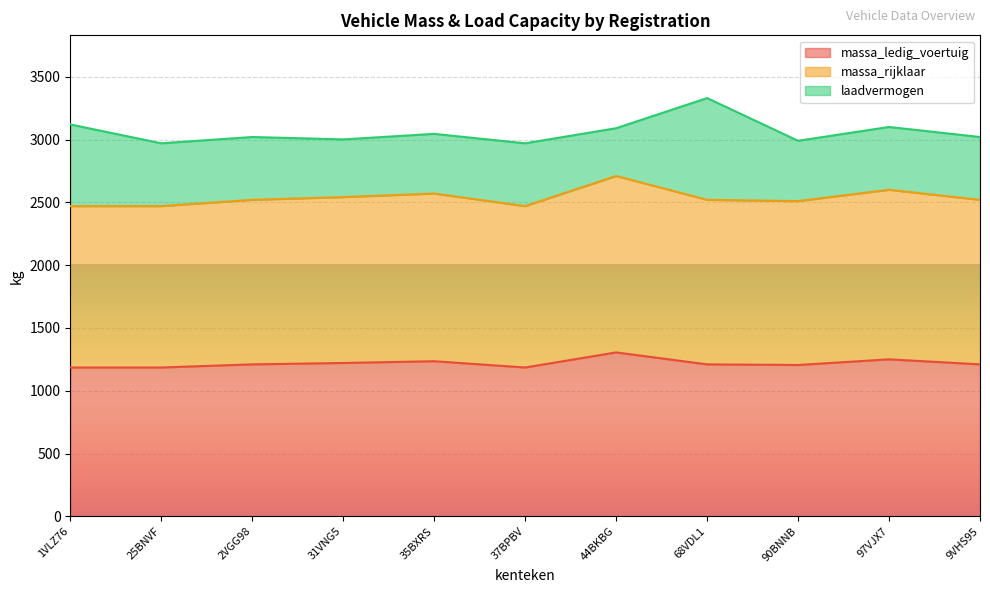

What is the difference between the second highest and minimum values in the massa_rijklaar series?

130